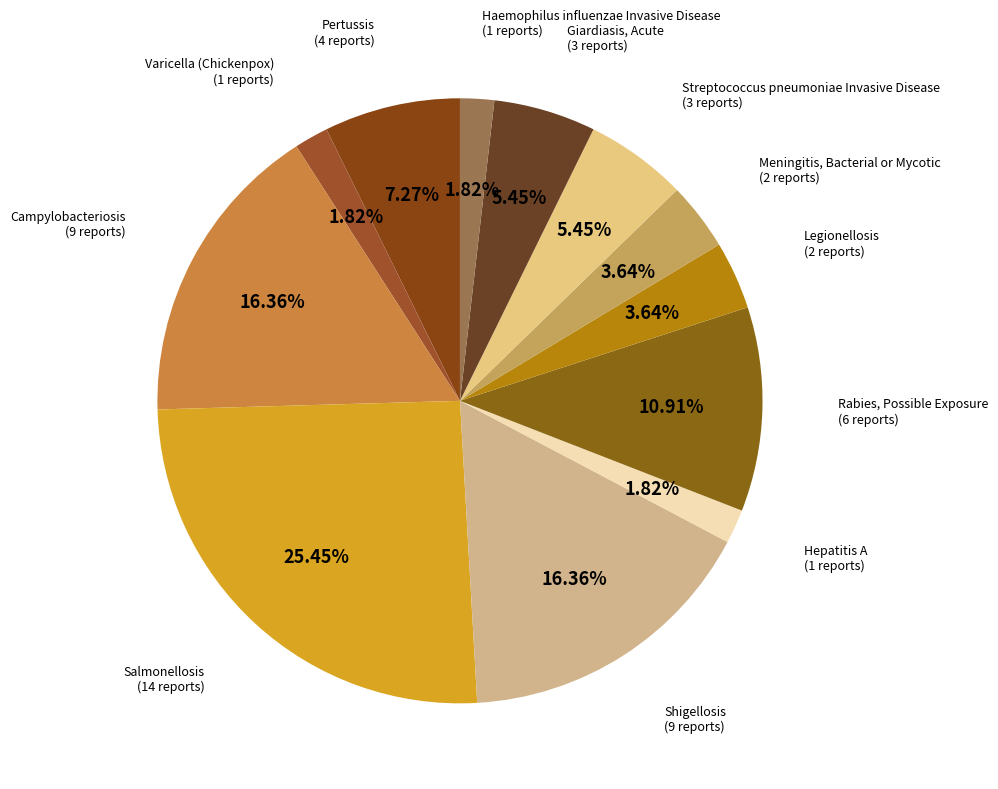

Is it true that Shigellosis is 28% of the pie?

False